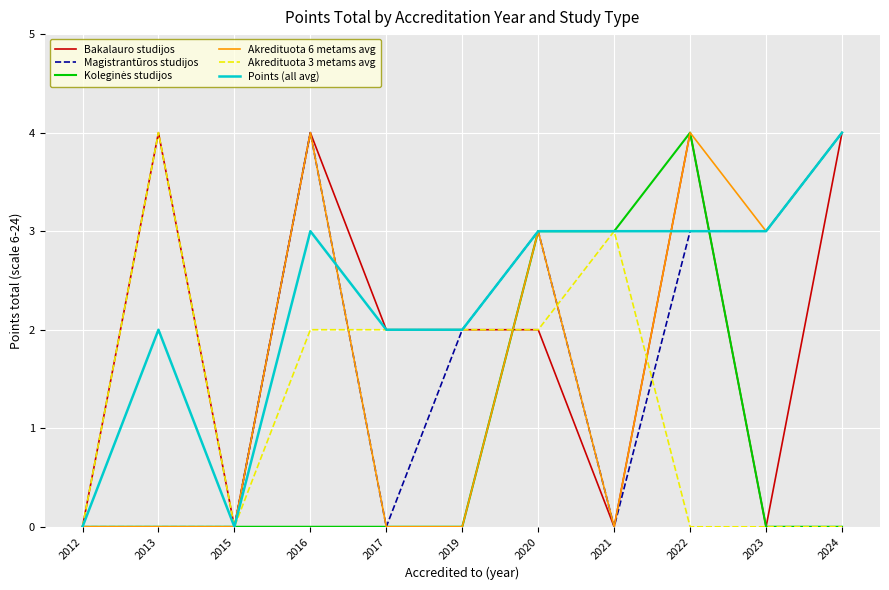

At which category is the sum across all series the highest?

2022